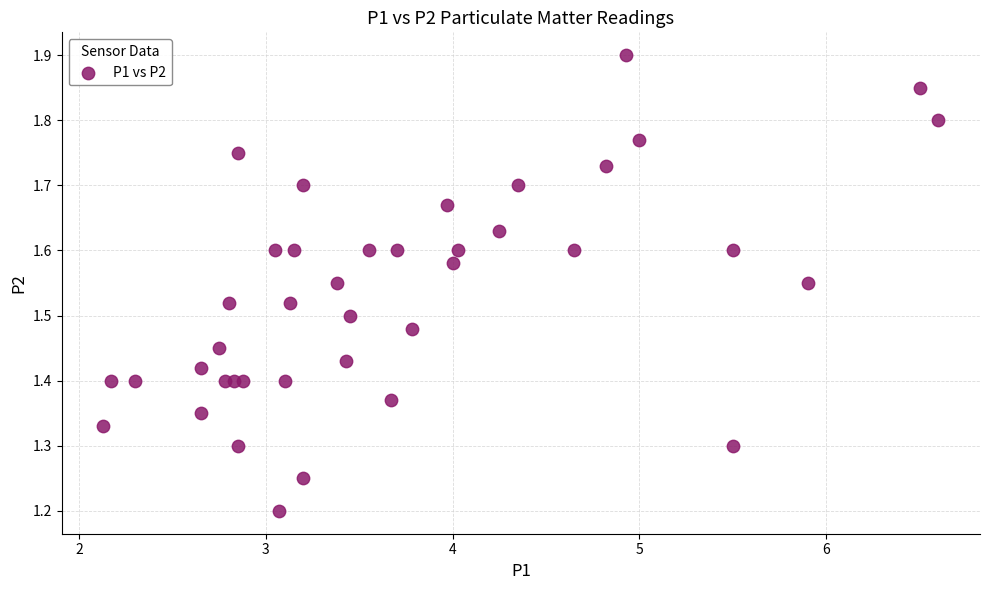

What is the range of Y values (max minus min)?

0.7